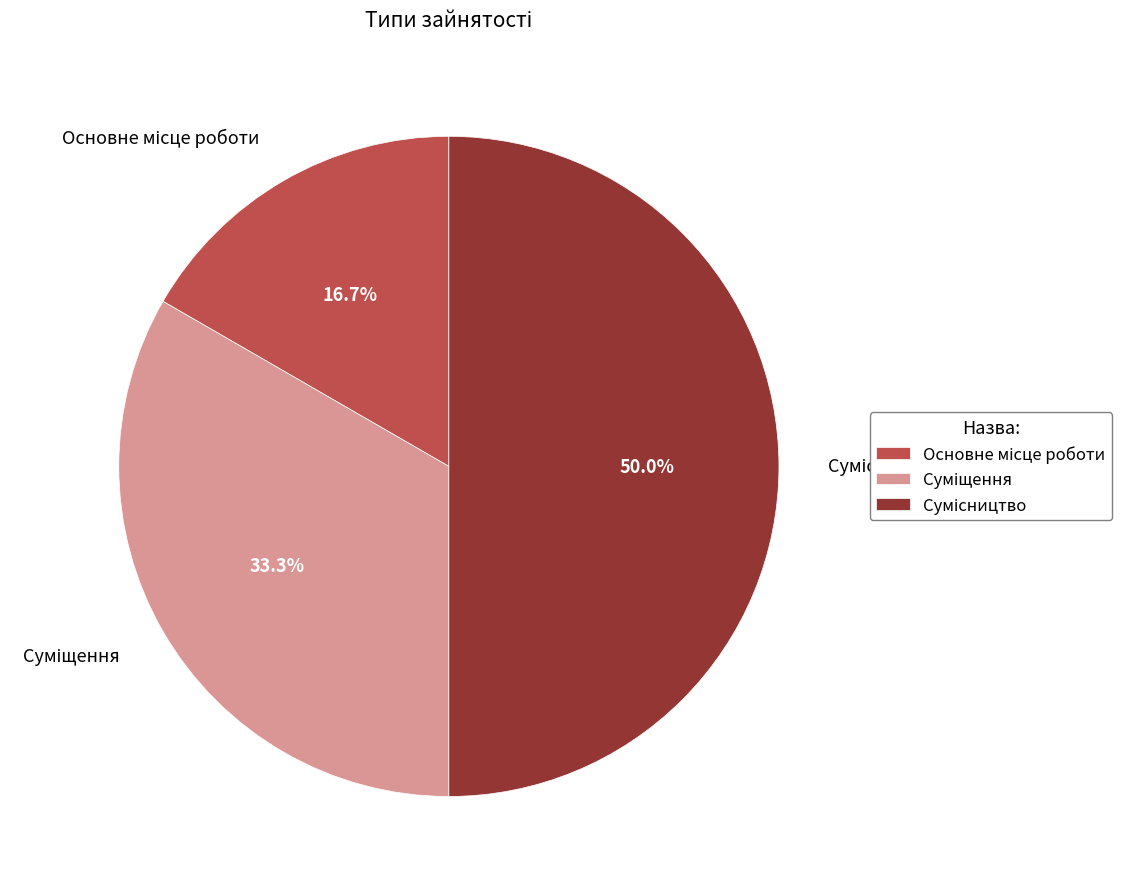

Count the number of slices in the pie.

3